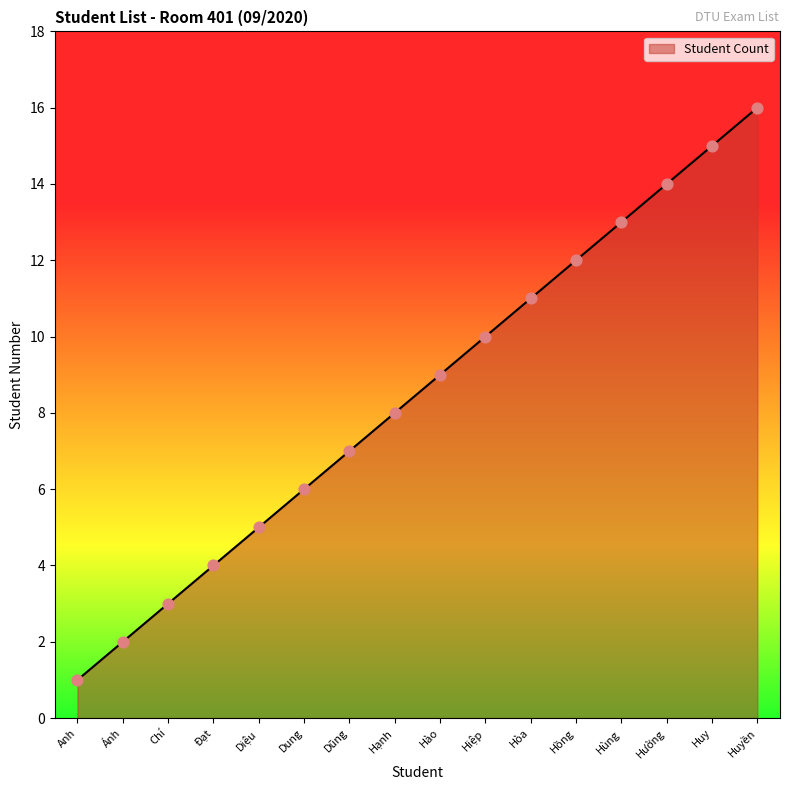

What is the ratio of the value at Hào to the value at Hòa?

0.8